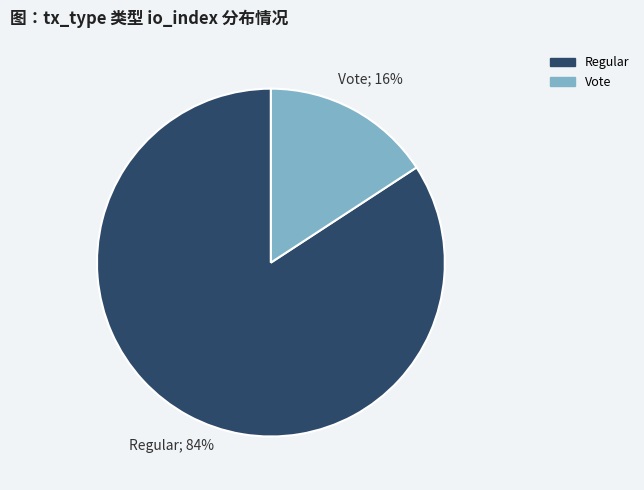

Which slice is the smallest?

Vote